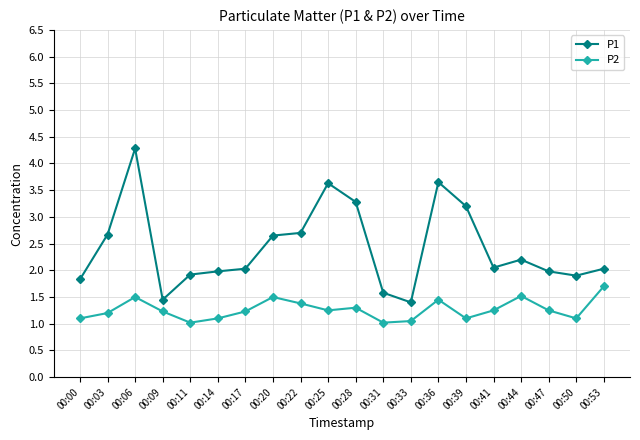

Which series has the widest spread of values?

P1